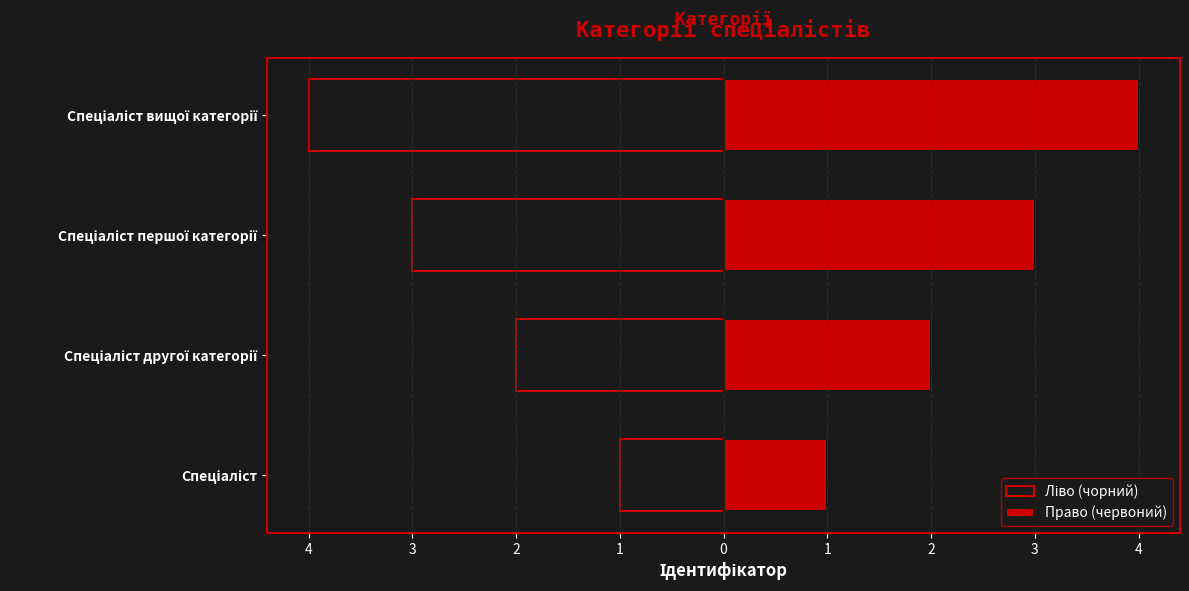

What is the value of the Ліво (чорний) bar at the 1st from the left?

-1